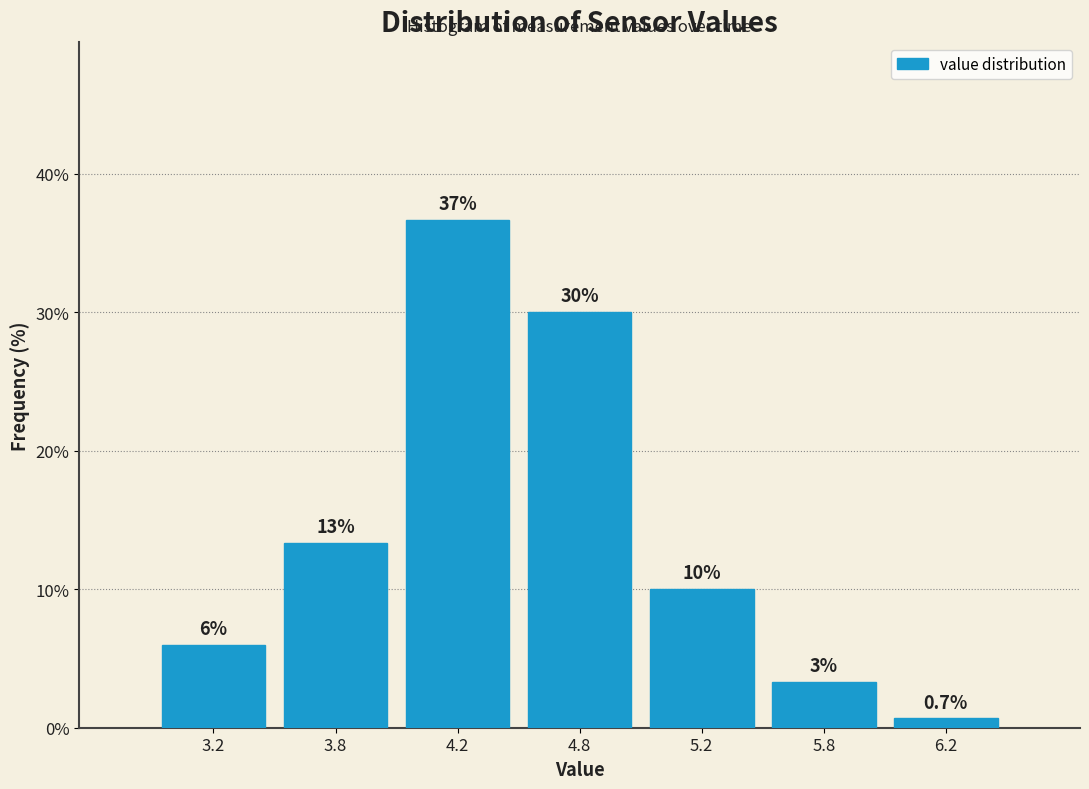

What is the label of the 3rd bar from the right?

5.2